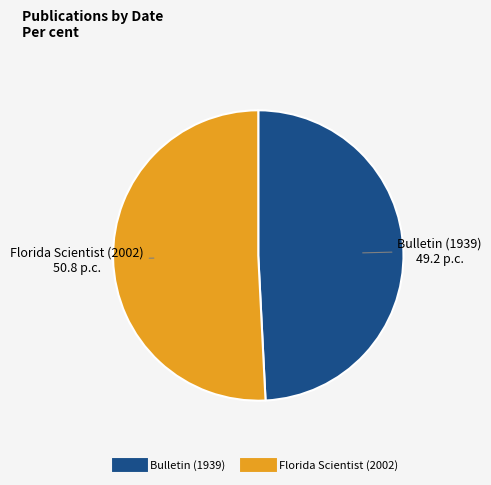

What is the majority slice?

Florida Scientist (2002)